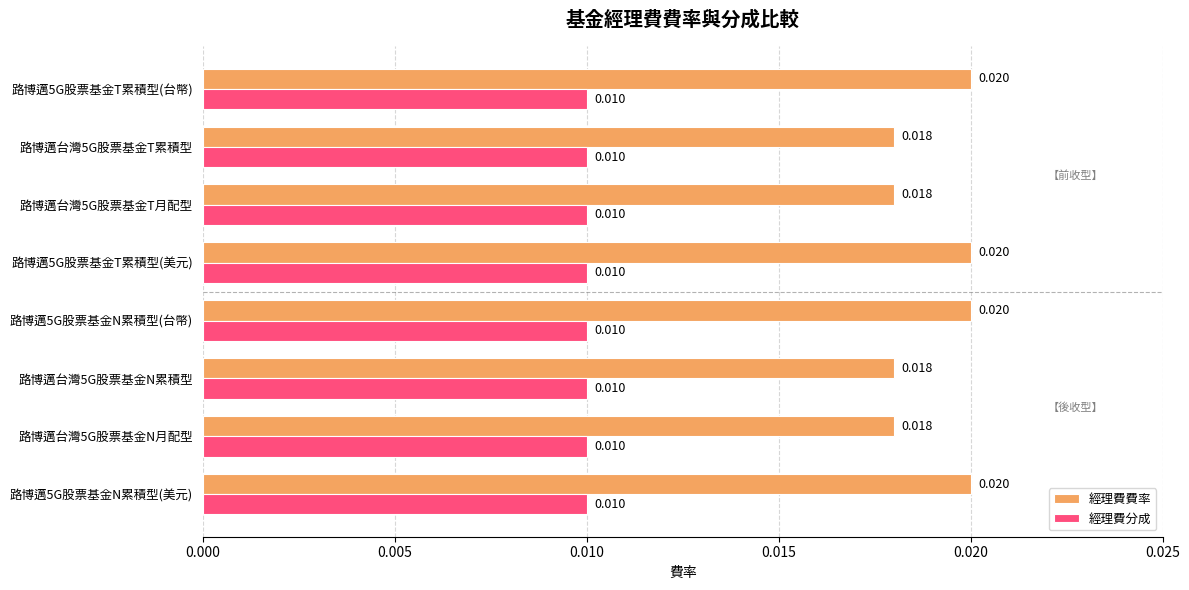

Is the value of 經理費費率 at 路博邁5G股票基金T累積型(台幣) greater than the value of 經理費分成 at 路博邁台灣5G股票基金N月配型?

Yes